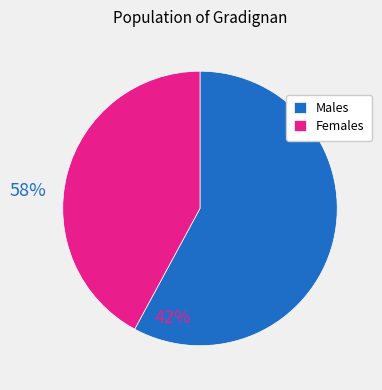

Count the number of slices in the pie.

2